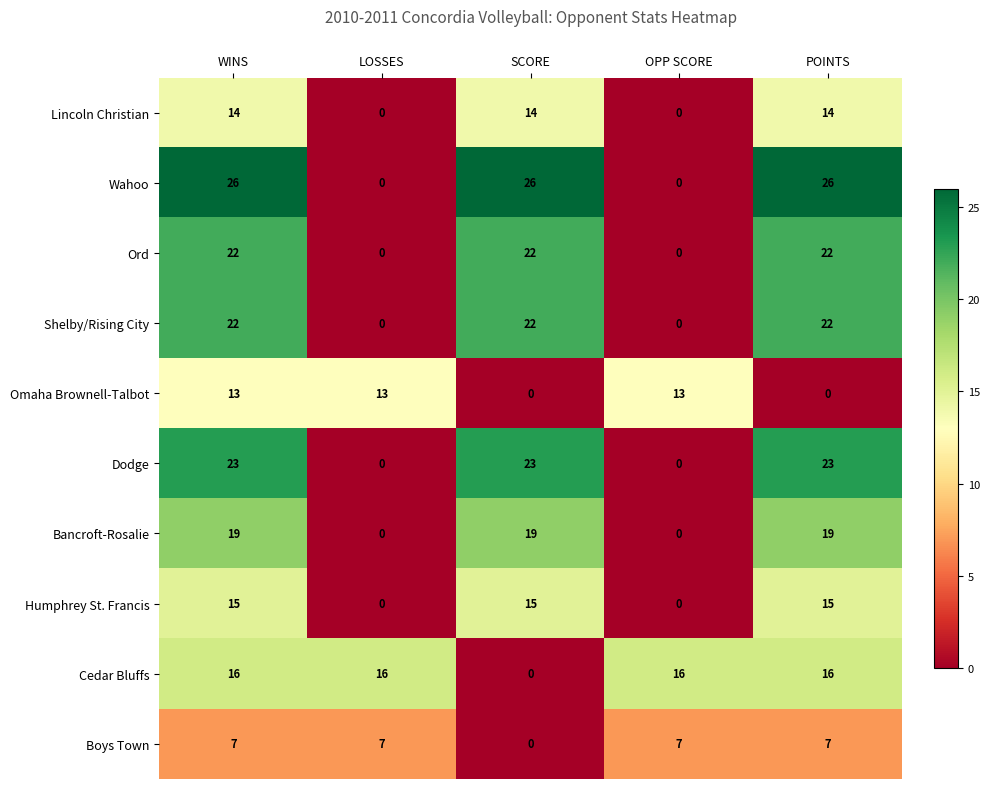

Count the Shelby/Rising City values in the range 0 to 22.

5